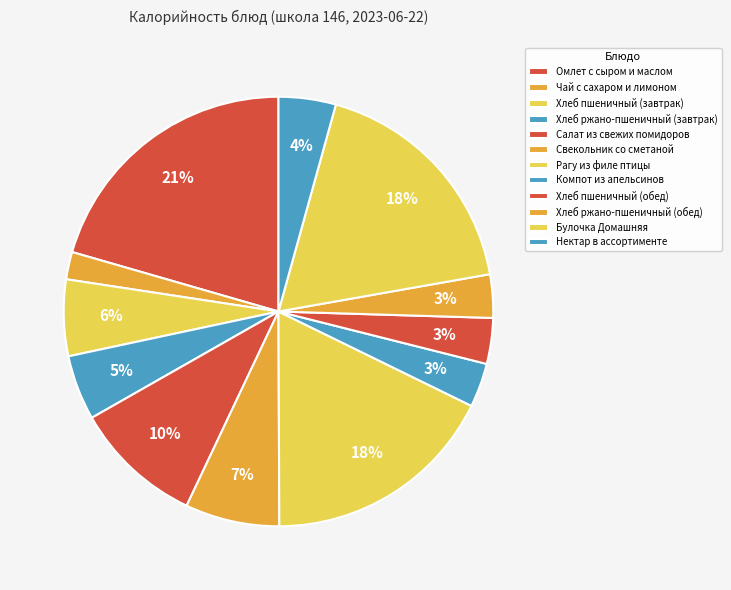

The Рагу из филе птицы slice represents 5% of the pie. True or false?

False